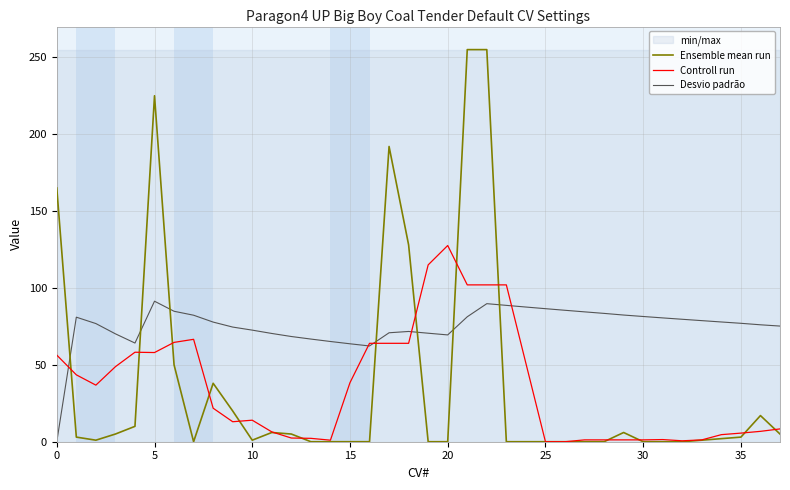

Rank the series by their maximum value, from lowest to highest.

Desvio padrão, Controll run, Ensemble mean run